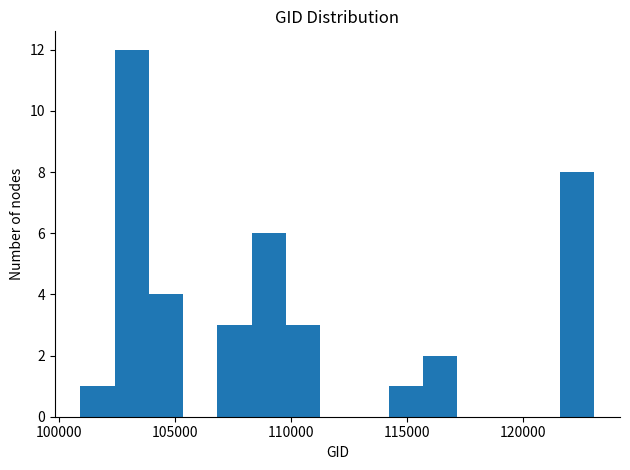

Around what value on the x-axis is the tallest bar? Give the approximate position of its centre, as read against the axis.

103000